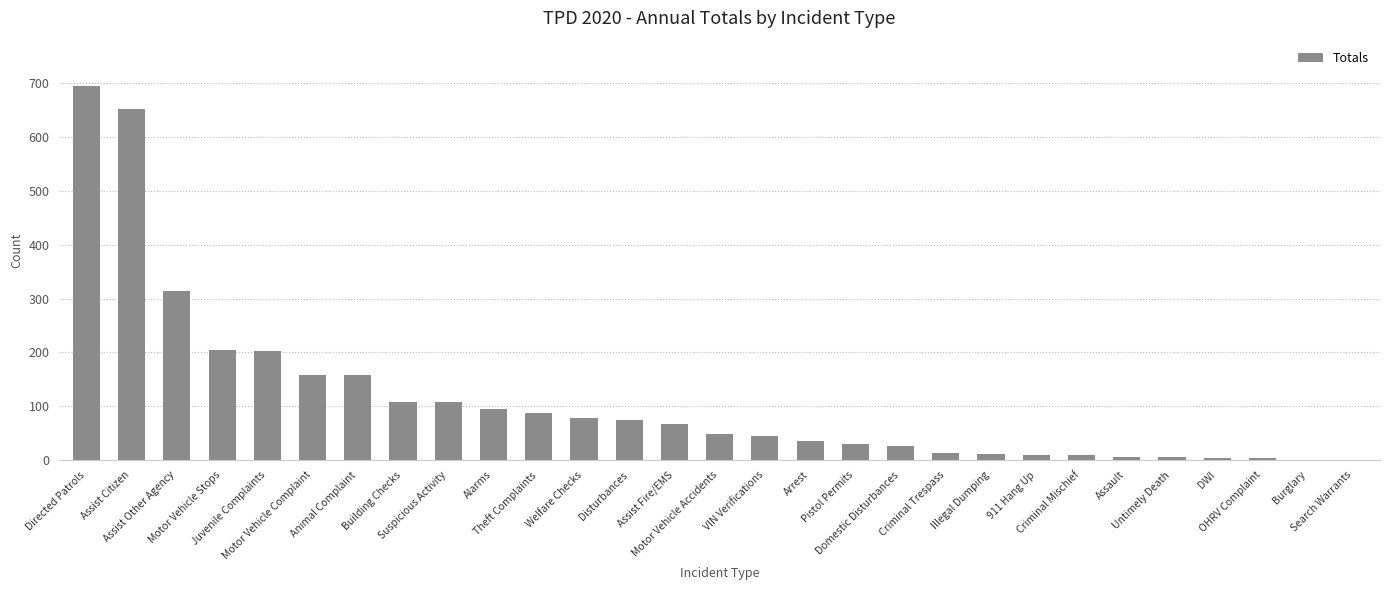

What is the greatest value displayed?

696